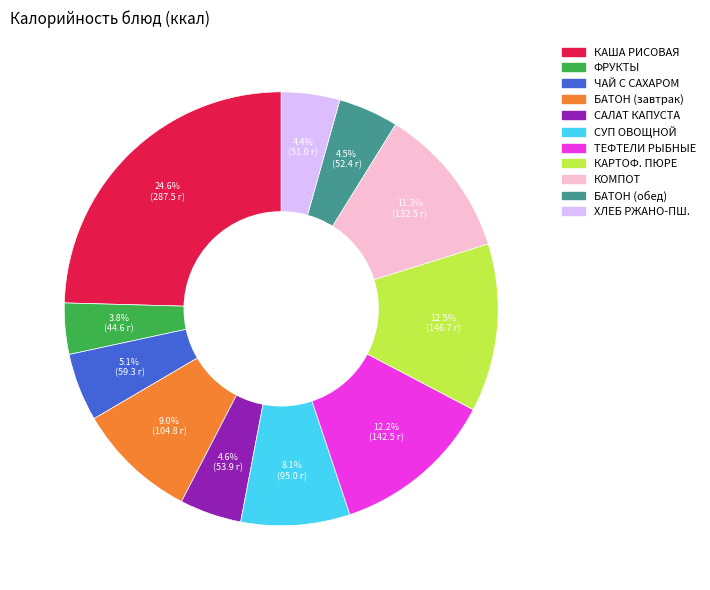

Is there a majority slice in this chart?

No